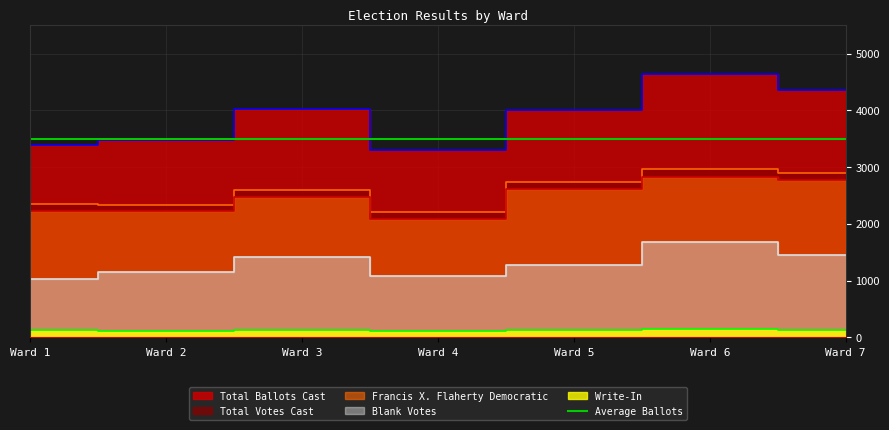

Where is Blank Votes nearest to the value 1353?

Ward 3